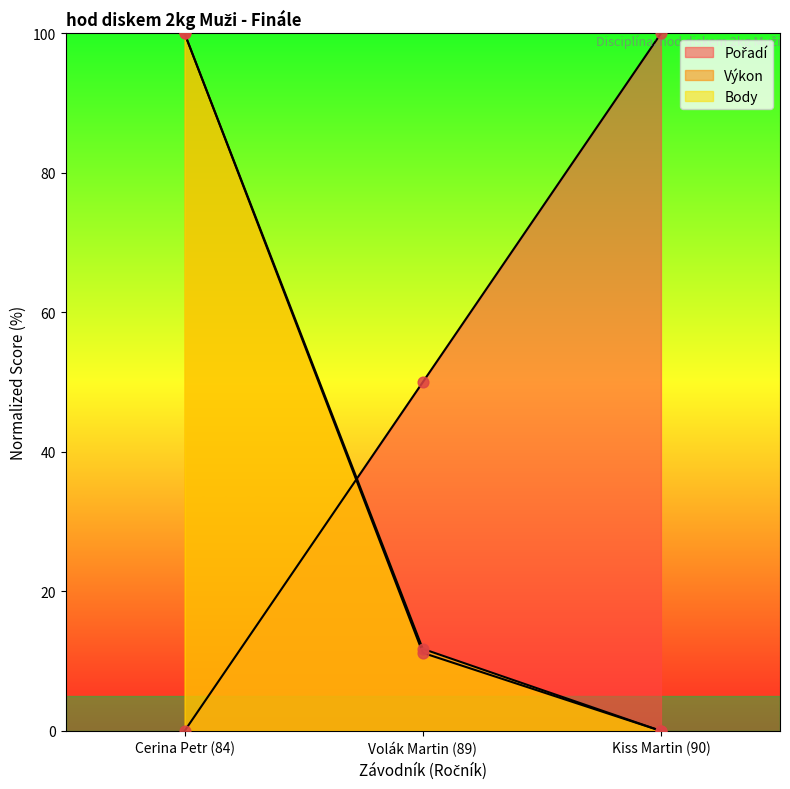

At how many categories does at least one series exceed 17?

3